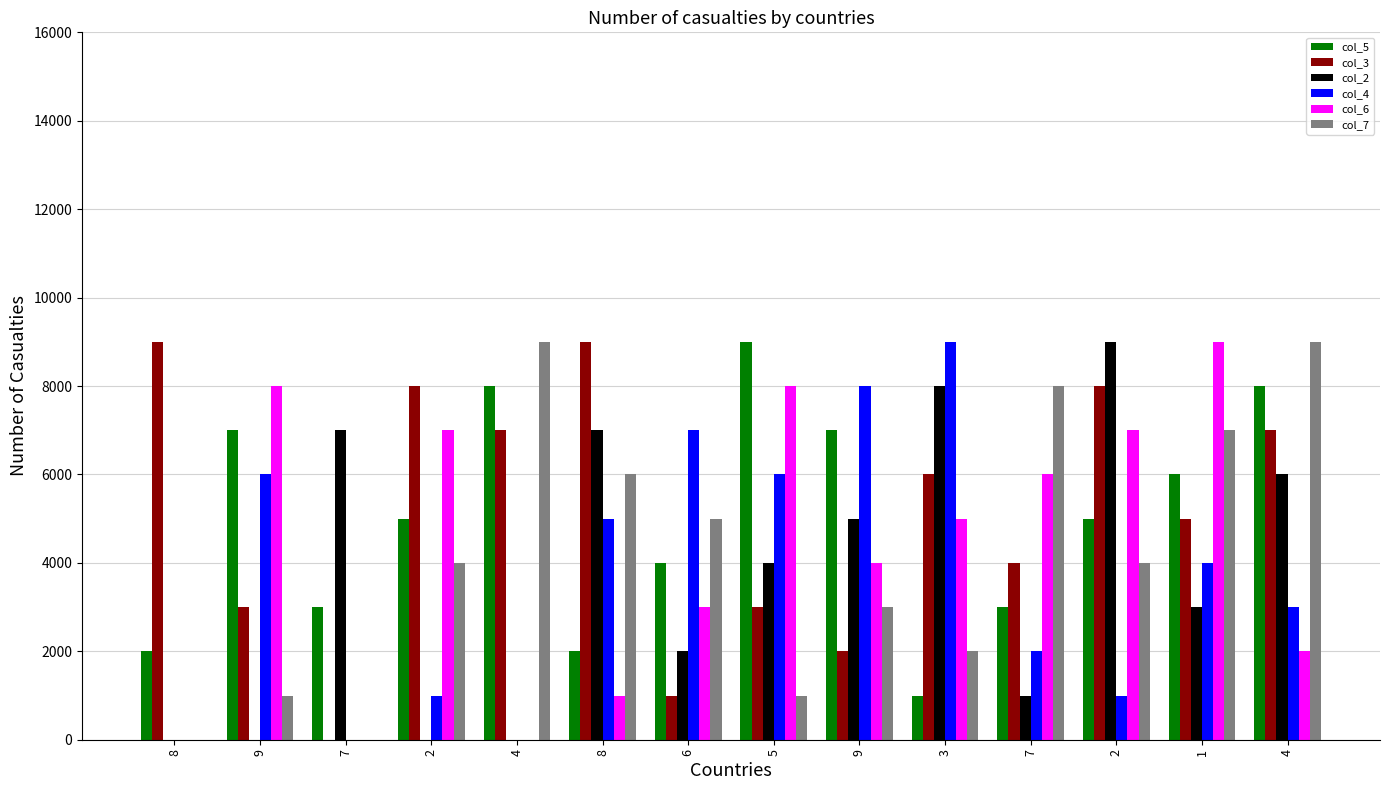

Does the chart contain stacked bars?

No